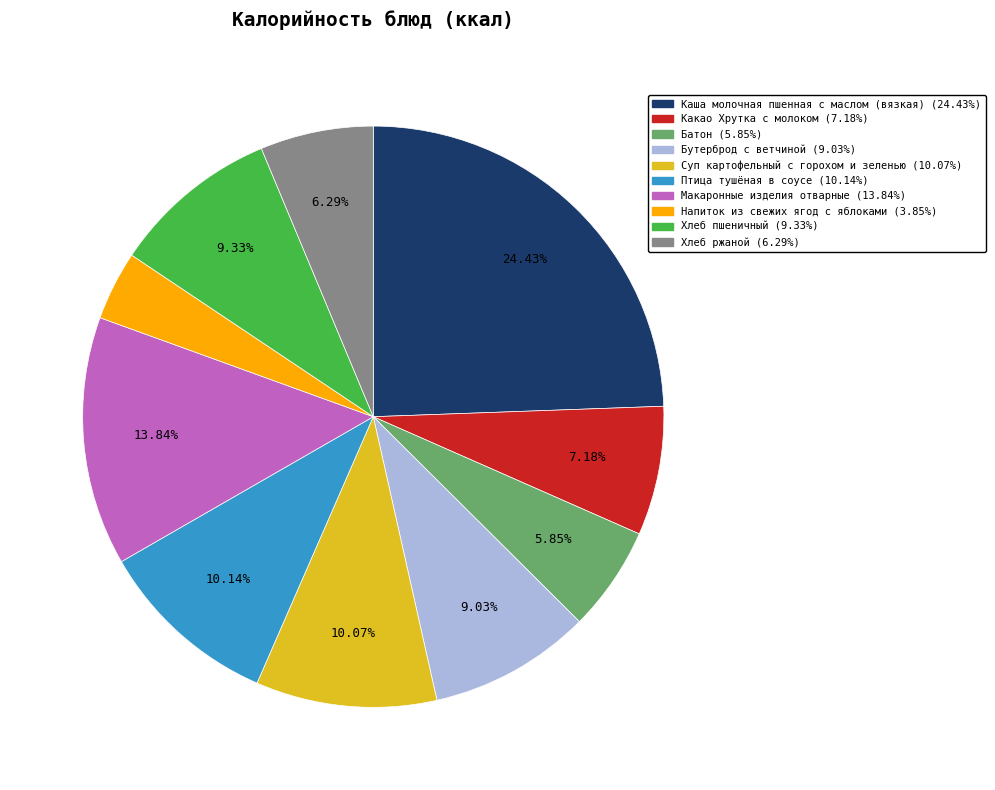

True or false: Каша молочная пшенная с маслом (вязкая) accounts for 38% of the total.

False